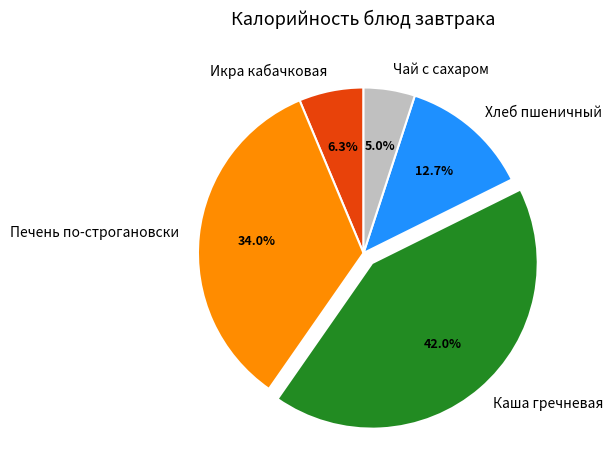

Which slice is the smallest?

Чай с сахаром